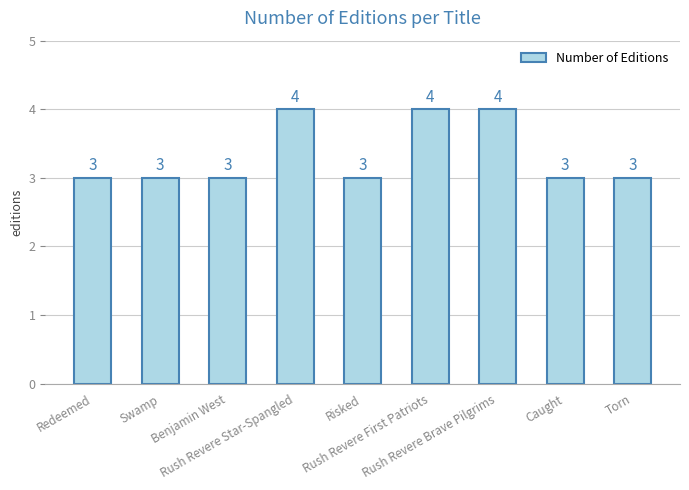

Is it true that the value at Swamp is 3?

True